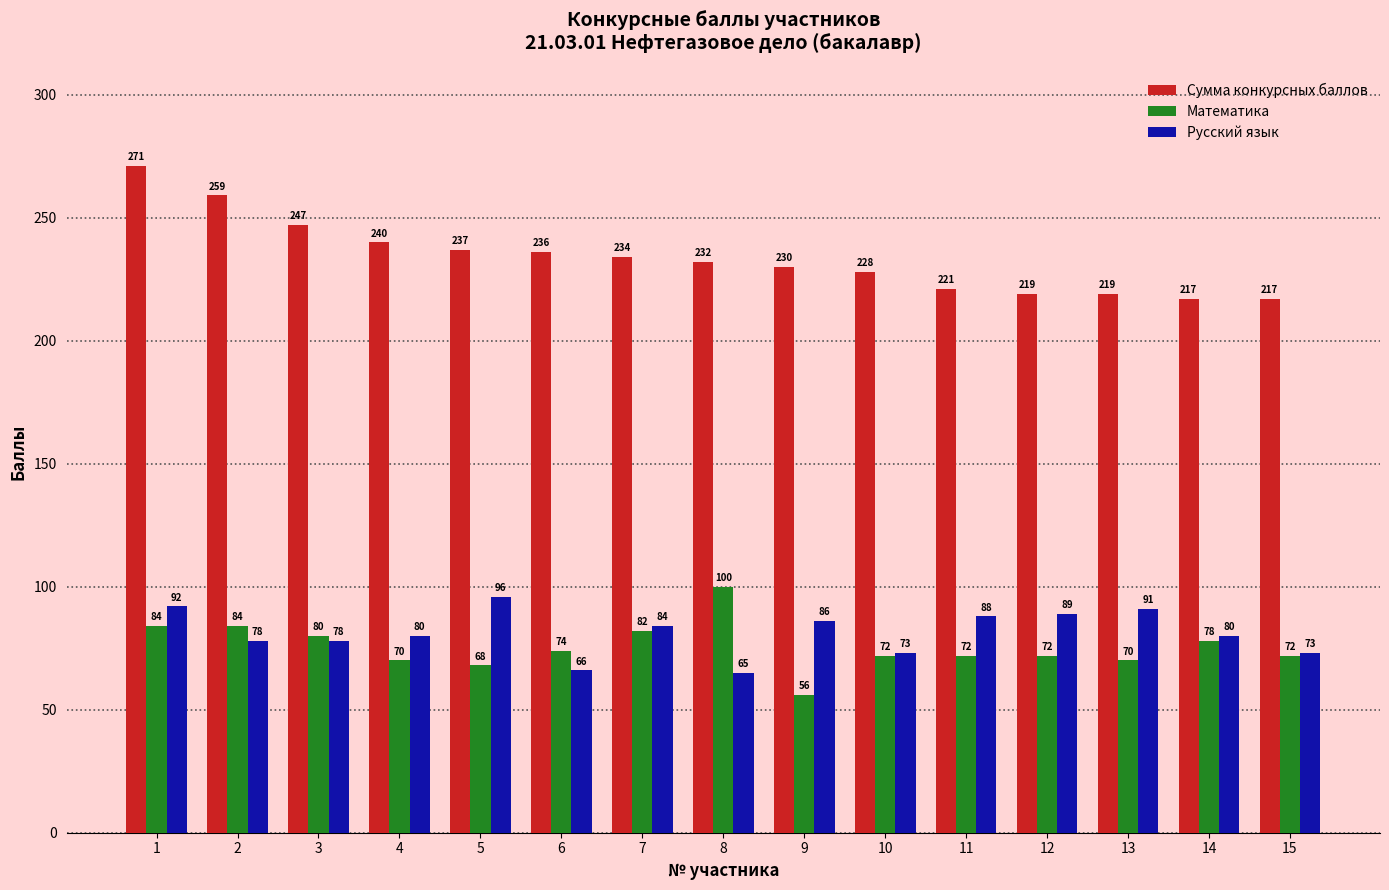

How many values in the Математика series are below 72?

4